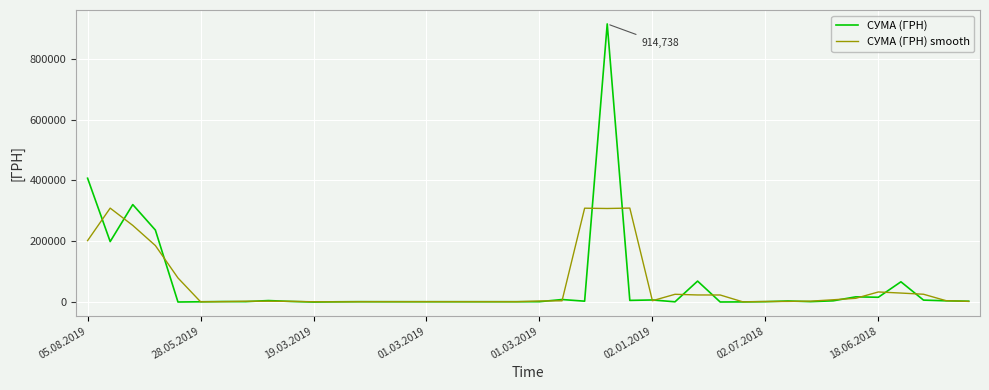

Rank the series by their maximum value, from lowest to highest.

СУМА (ГРН) smooth, СУМА (ГРН)